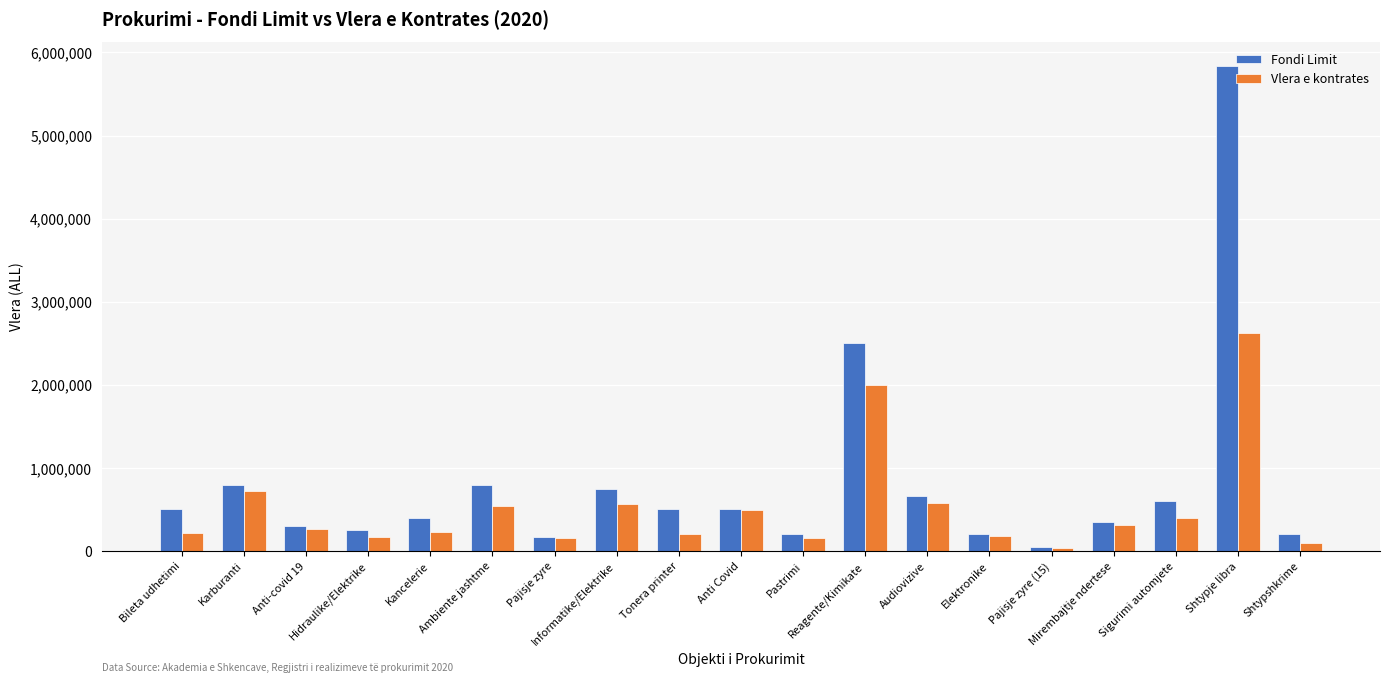

Is it true that Vlera e kontrates equals 123914 at Audiovizive?

False